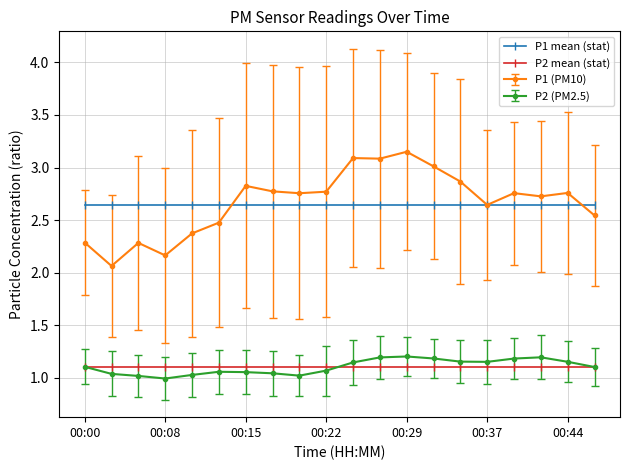

True or false: P1 mean (stat) and P2 mean (stat) cross at least once.

False